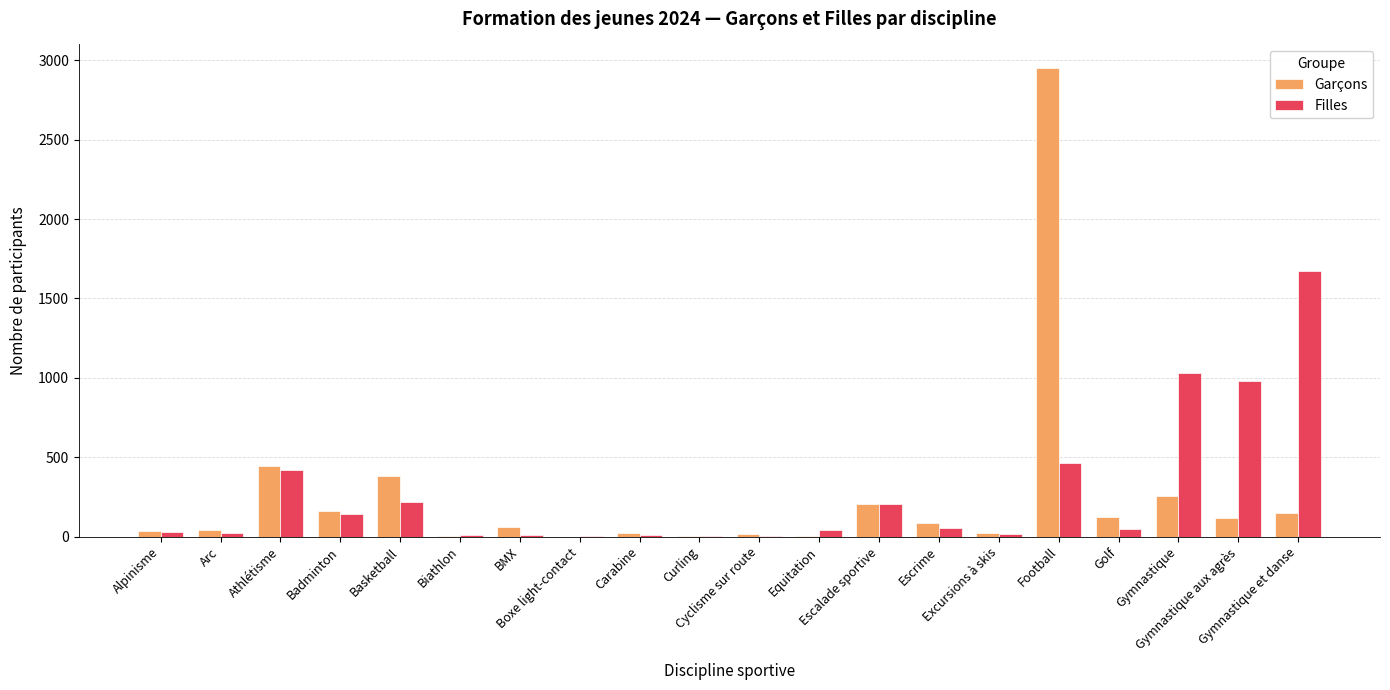

What is the sum of all Garçons values?

5084